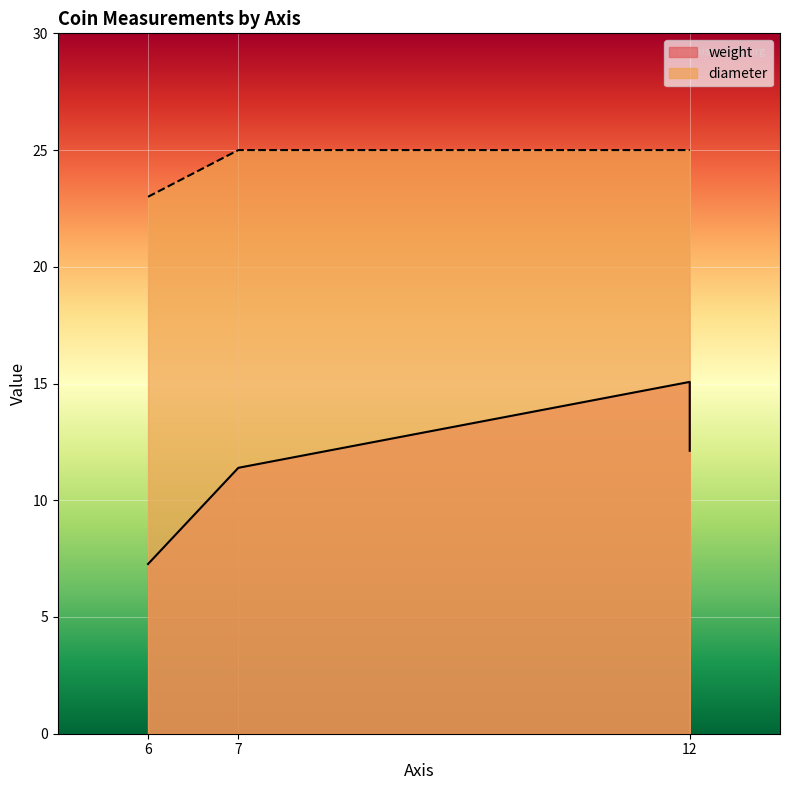

Which category has the highest value in the weight series?

12